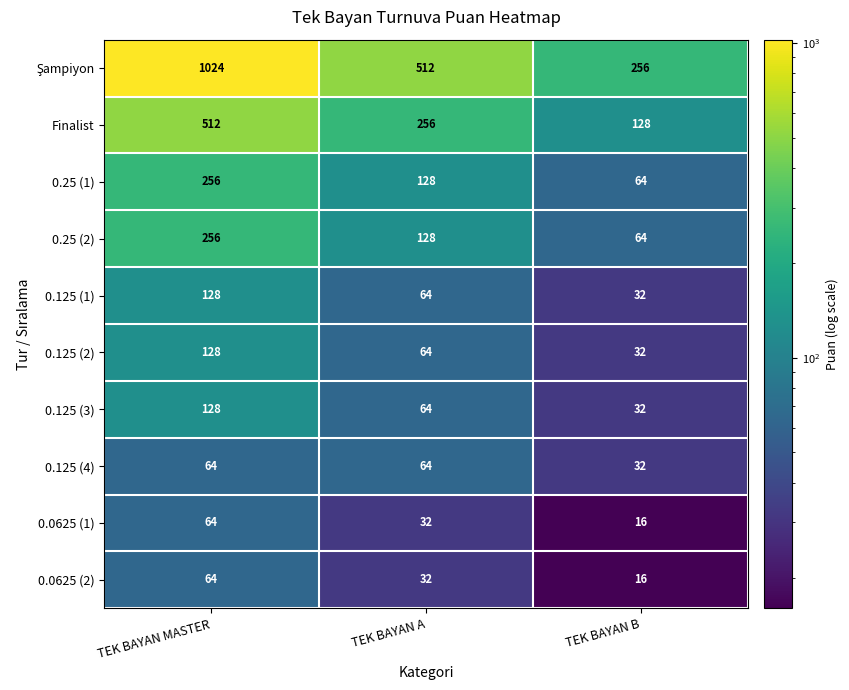

The value of 0.125 (1) at TEK BAYAN B is 32. True or false?

True